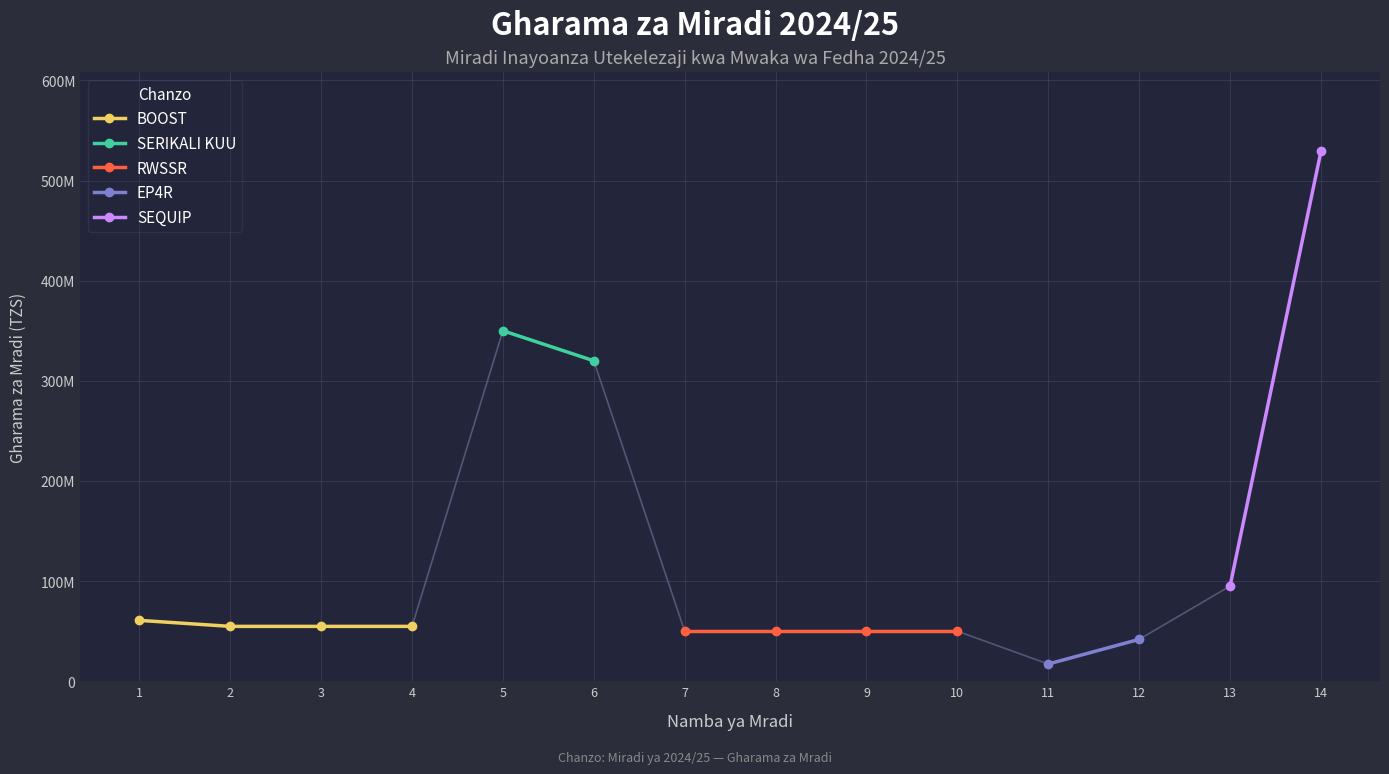

At which category does the data reach its first local peak?

5